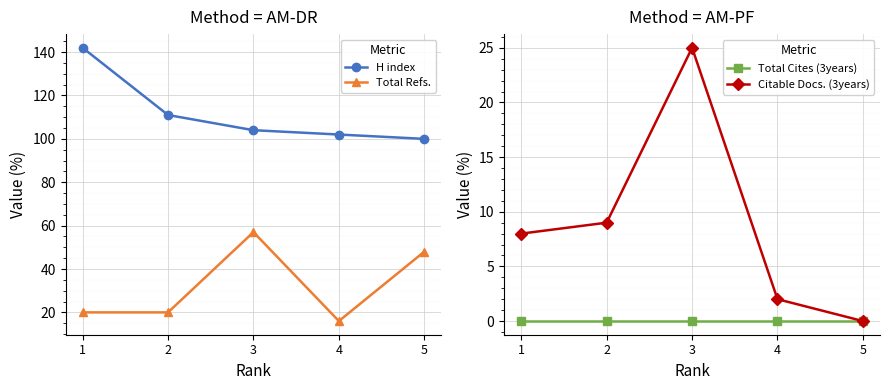

Is the value of Citable Docs. (3years) at 1 greater than the value of H index at 1?

No